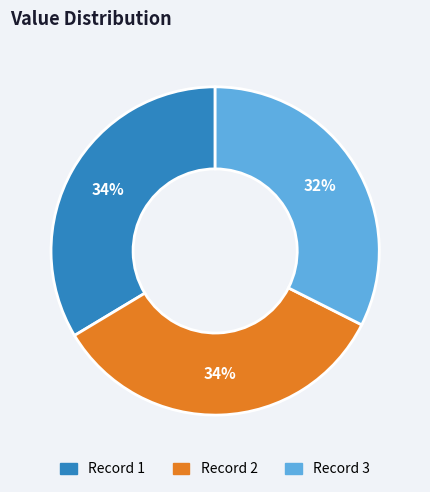

How many segments does this pie chart have?

3